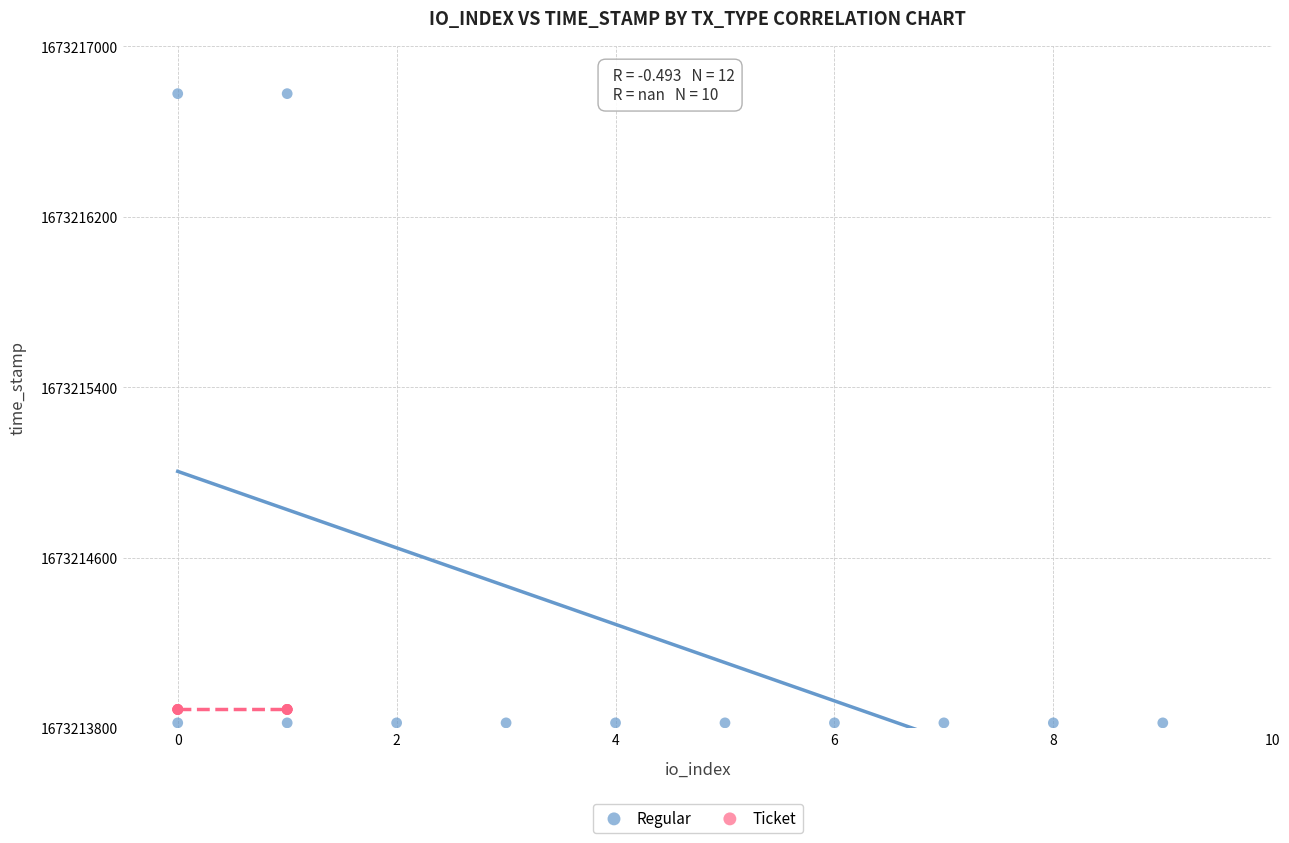

Which series contains the highest Y value?

Regular